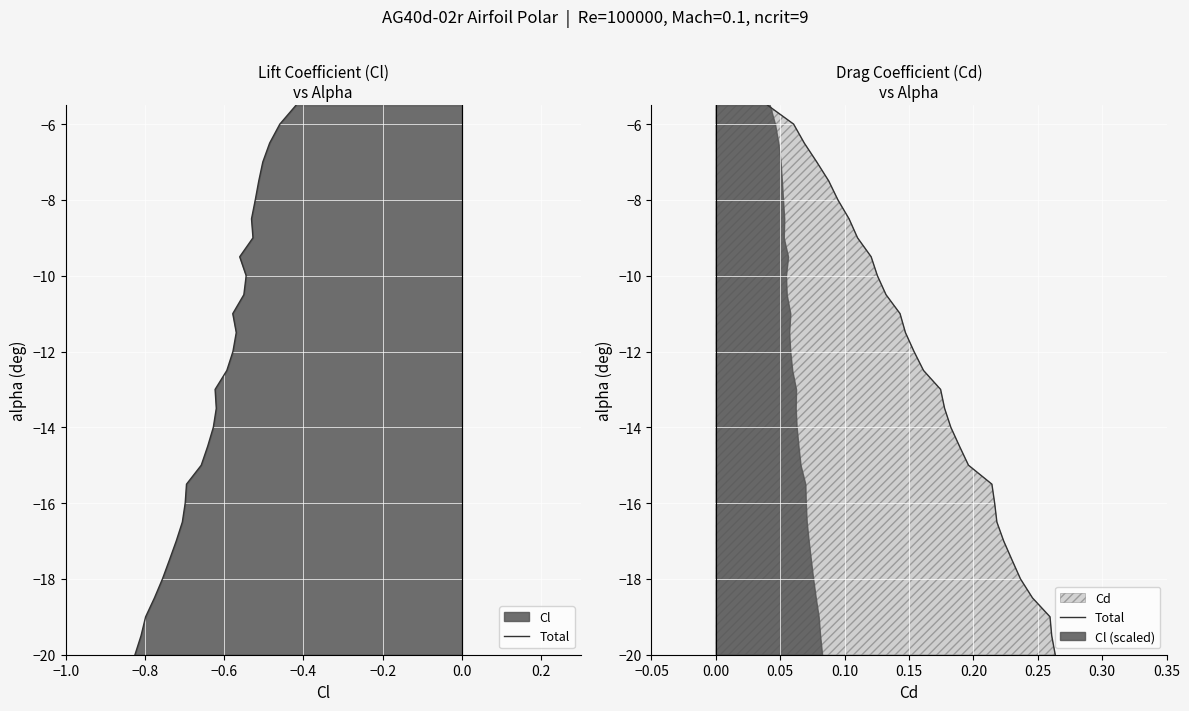

True or false: the data has more than 1 interior local peaks.

False